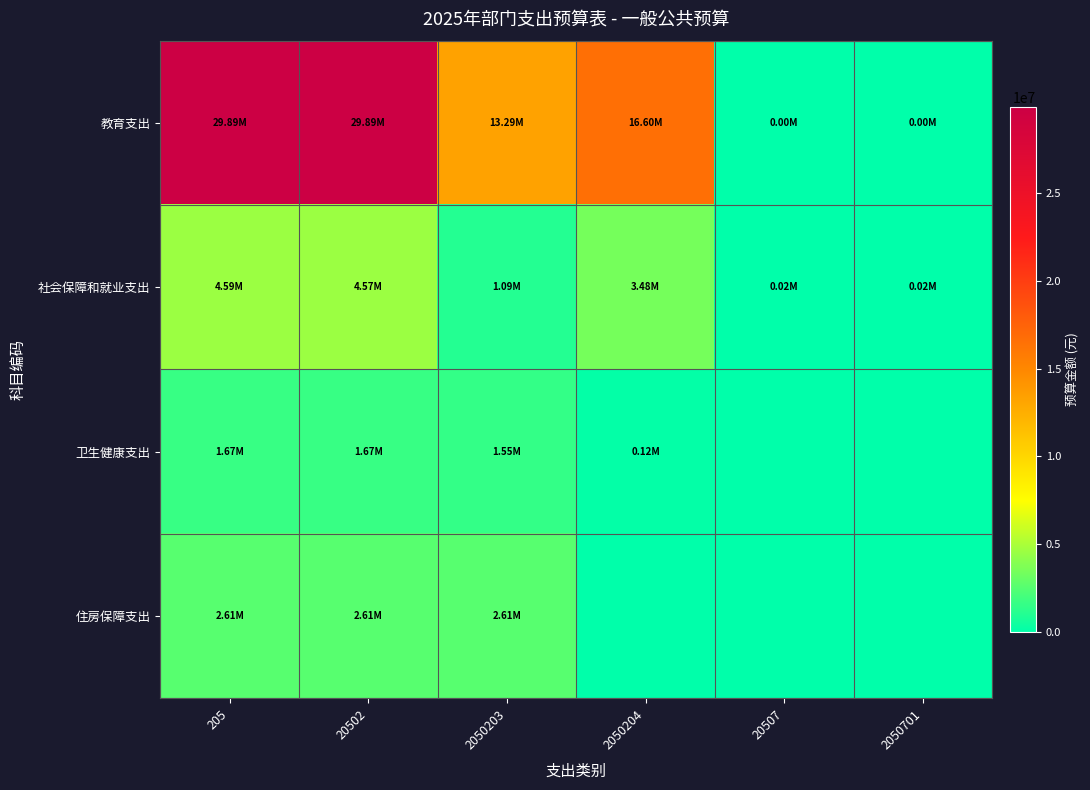

List the series in order of their peak value, lowest first.

卫生健康支出, 住房保障支出, 社会保障和就业支出, 教育支出